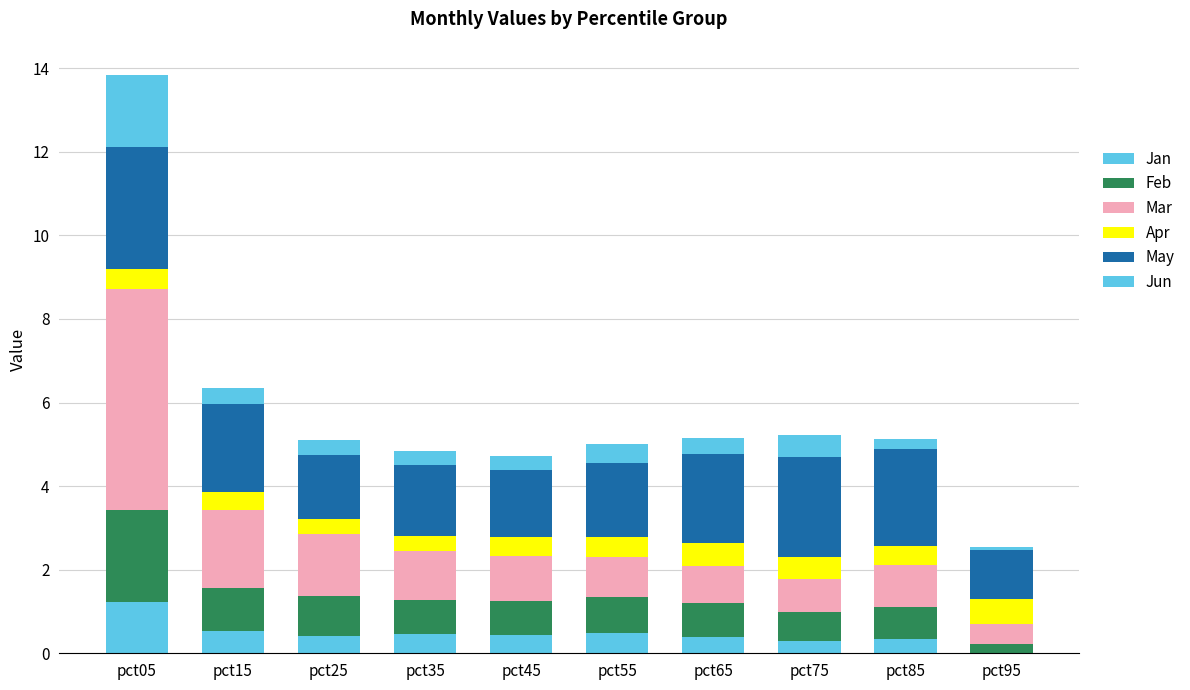

Which series has the largest range (max minus min)?

Mar